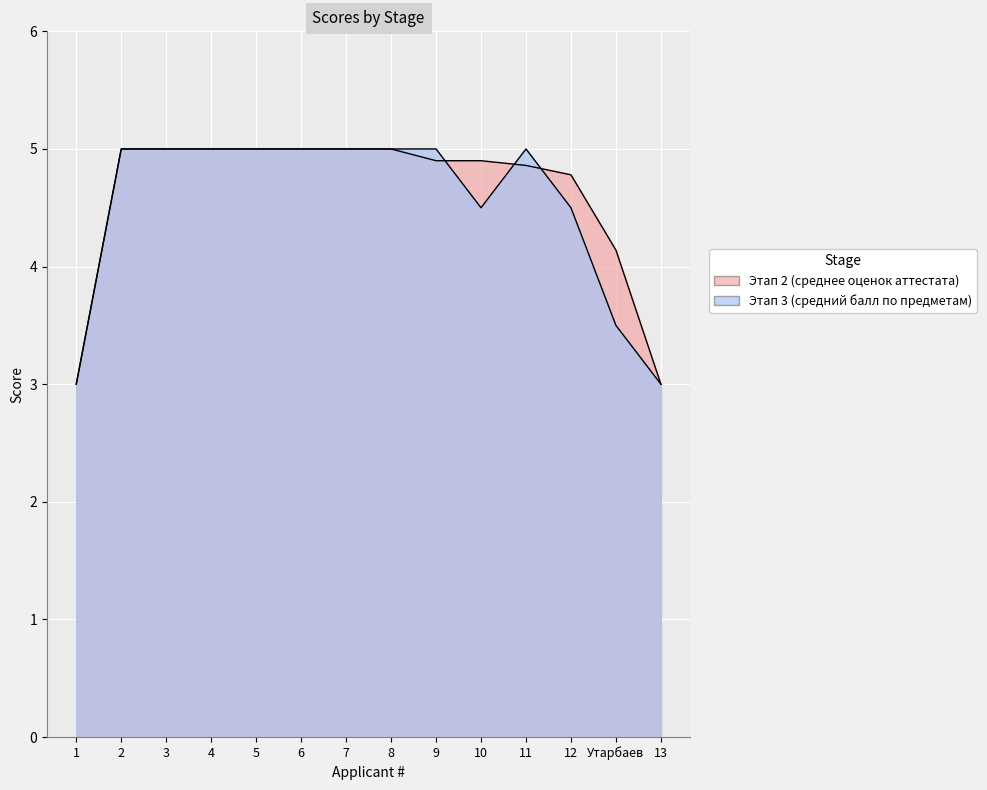

What is the average value of the Этап 3 (средний балл по предметам) series?

4.5